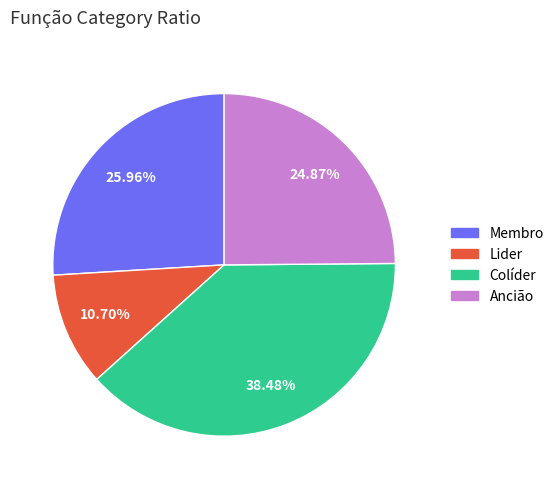

Does any single category account for the majority?

No